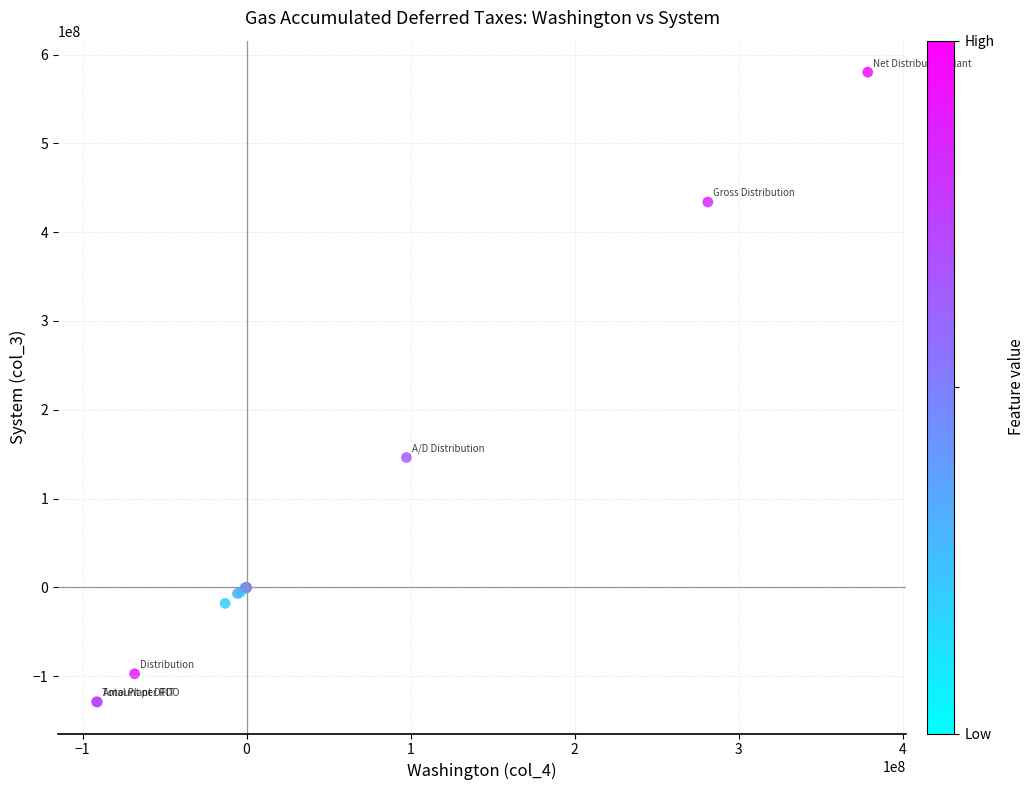

What Y value in the scatter plot is closest to 225551127?

146236411.0